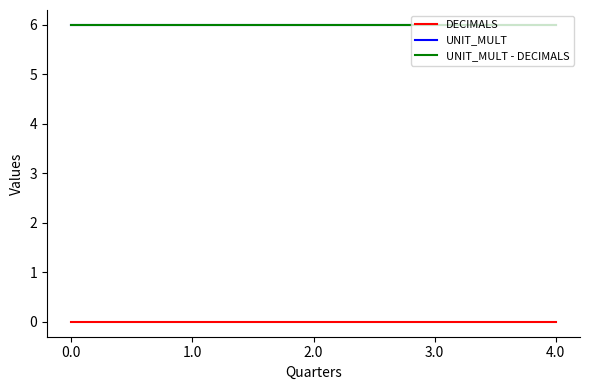

True or false: UNIT_MULT - DECIMALS and UNIT_MULT intersect in this chart.

False